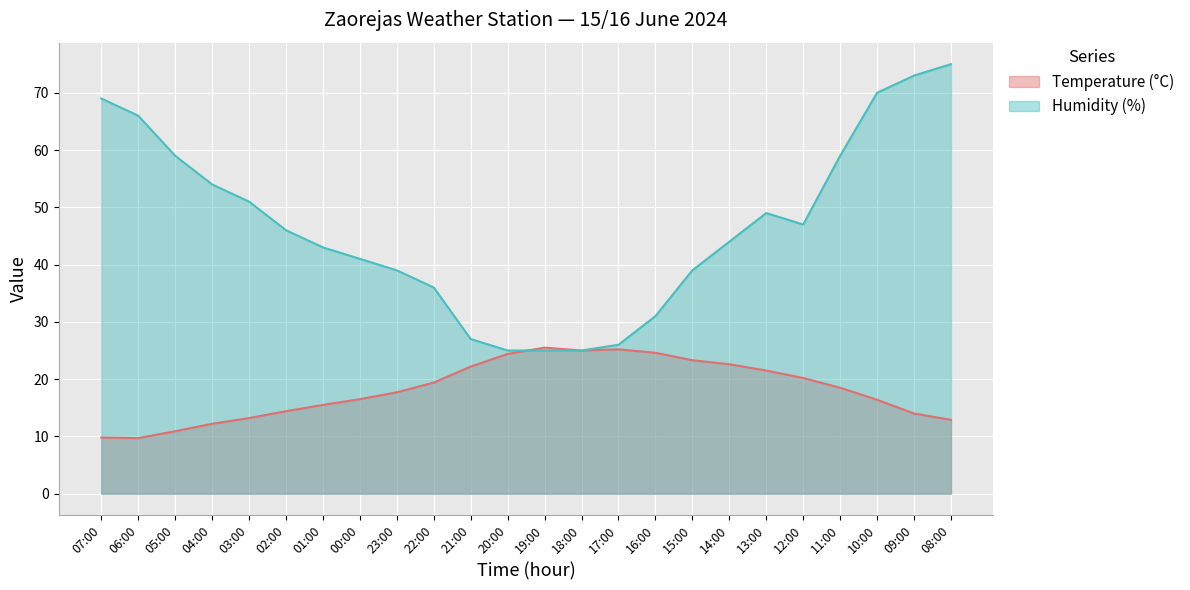

What is the lowest value of the Humidity (%) series?

25.0